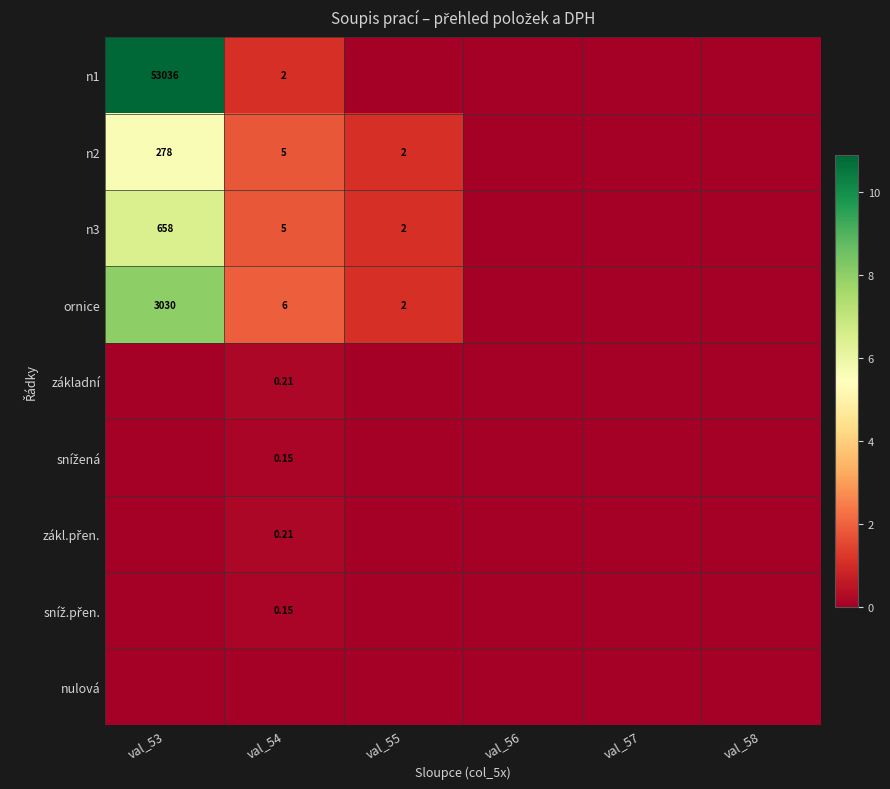

Which series has the largest total across all categories?

n1